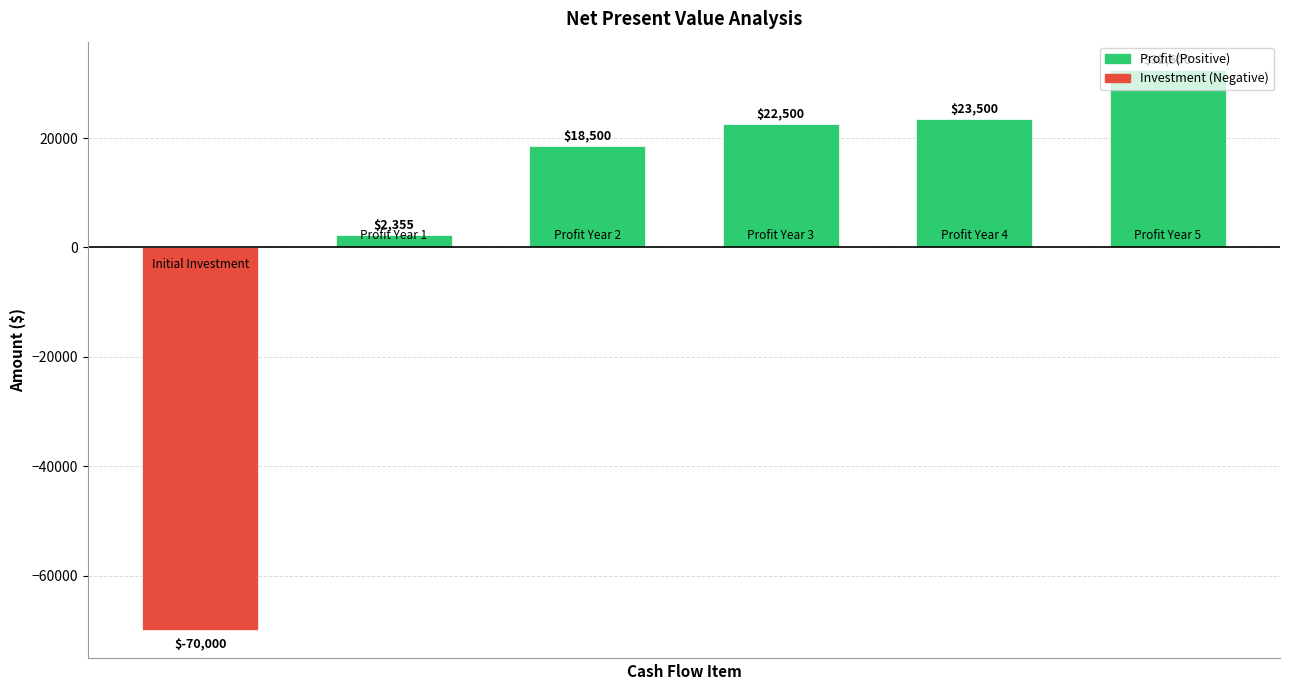

What is the value of the 2nd bar from the left?

2355